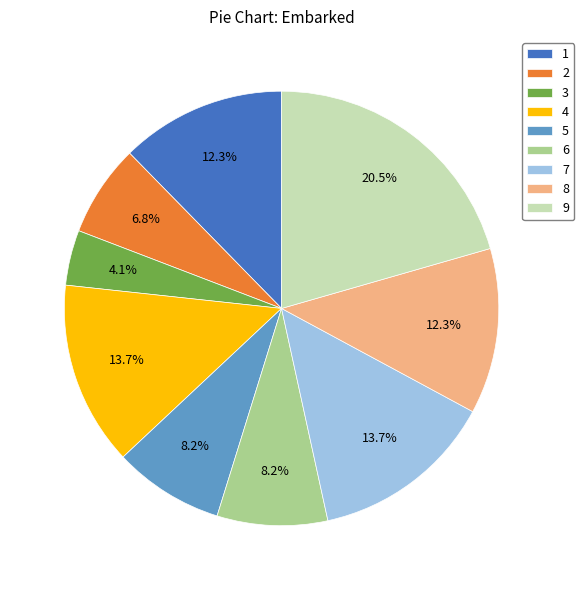

How much of the chart is everything except 6?

91.8%